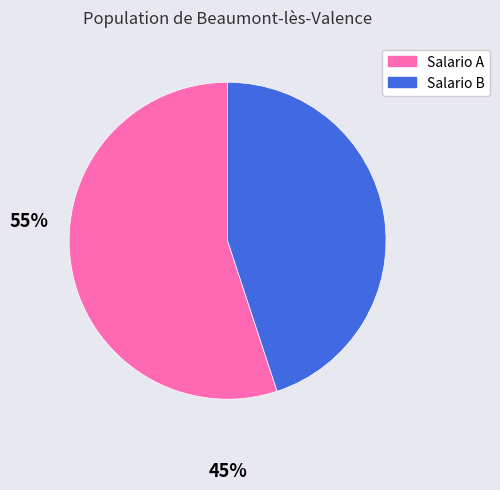

Does any single category account for the majority?

Yes